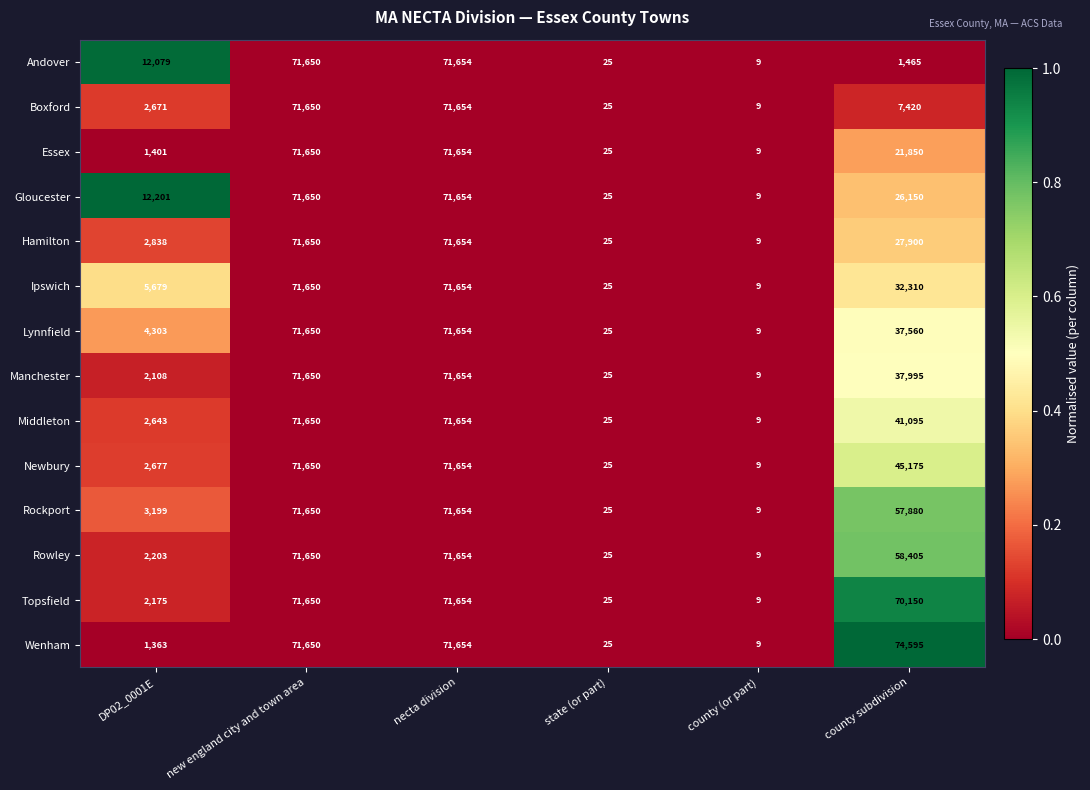

Where is Topsfield nearest to the value 35831?

DP02_0001E